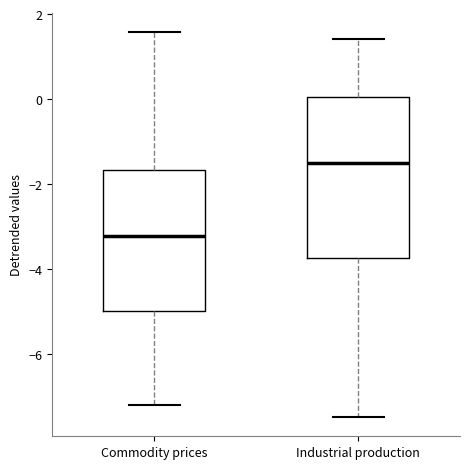

Reading left to right, read every box against the y-axis: the position of its median line, the range the box covers, and the ends of its whiskers. The values are not printed on the chart, so give them approximately, as read against the axis.

Commodity prices: median -3.2, box -5.0 to -1.6, whiskers -7.2 to 1.6
Industrial production: median -1.6, box -3.8 to 0.0, whiskers -7.4 to 1.4